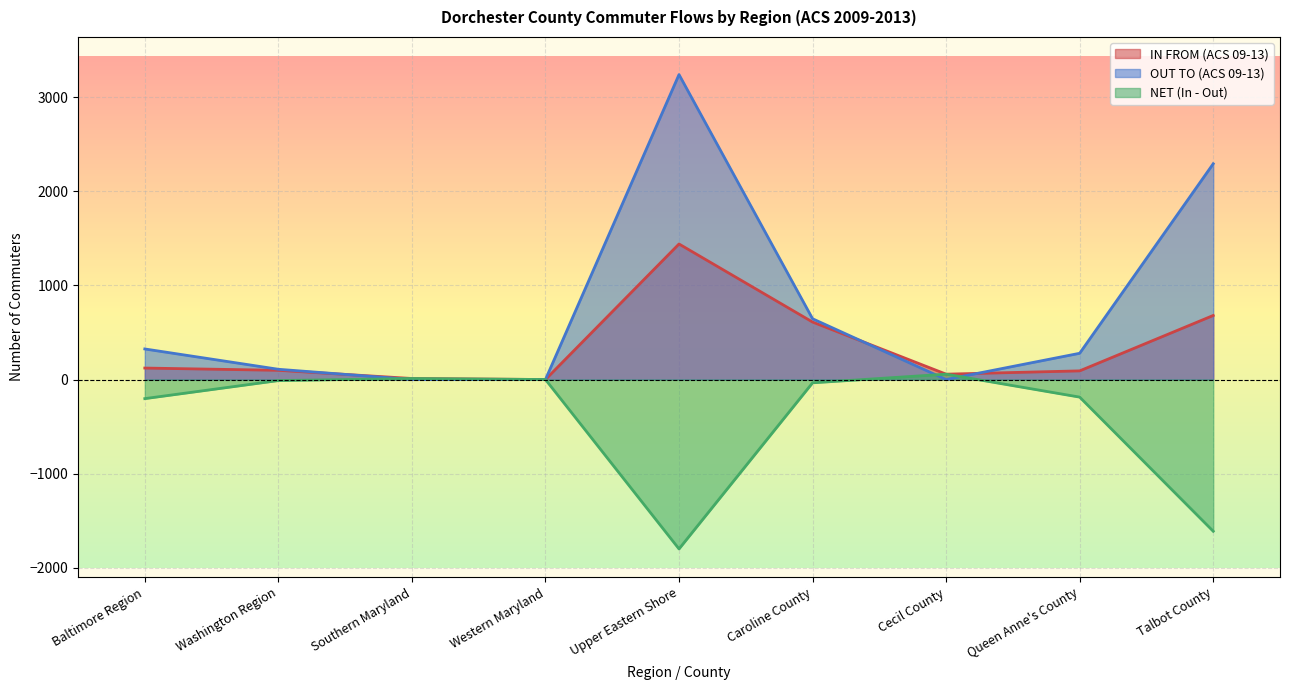

How many categories are shown in the chart?

9